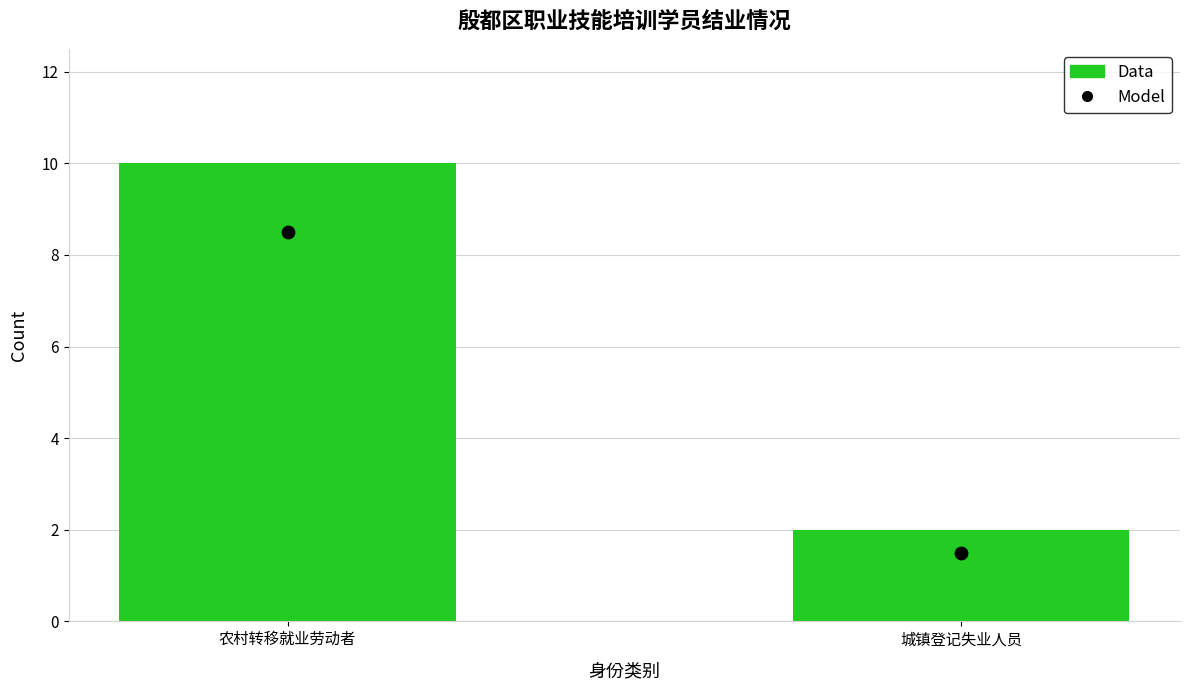

What are all the series names shown in the legend?

Data, Model